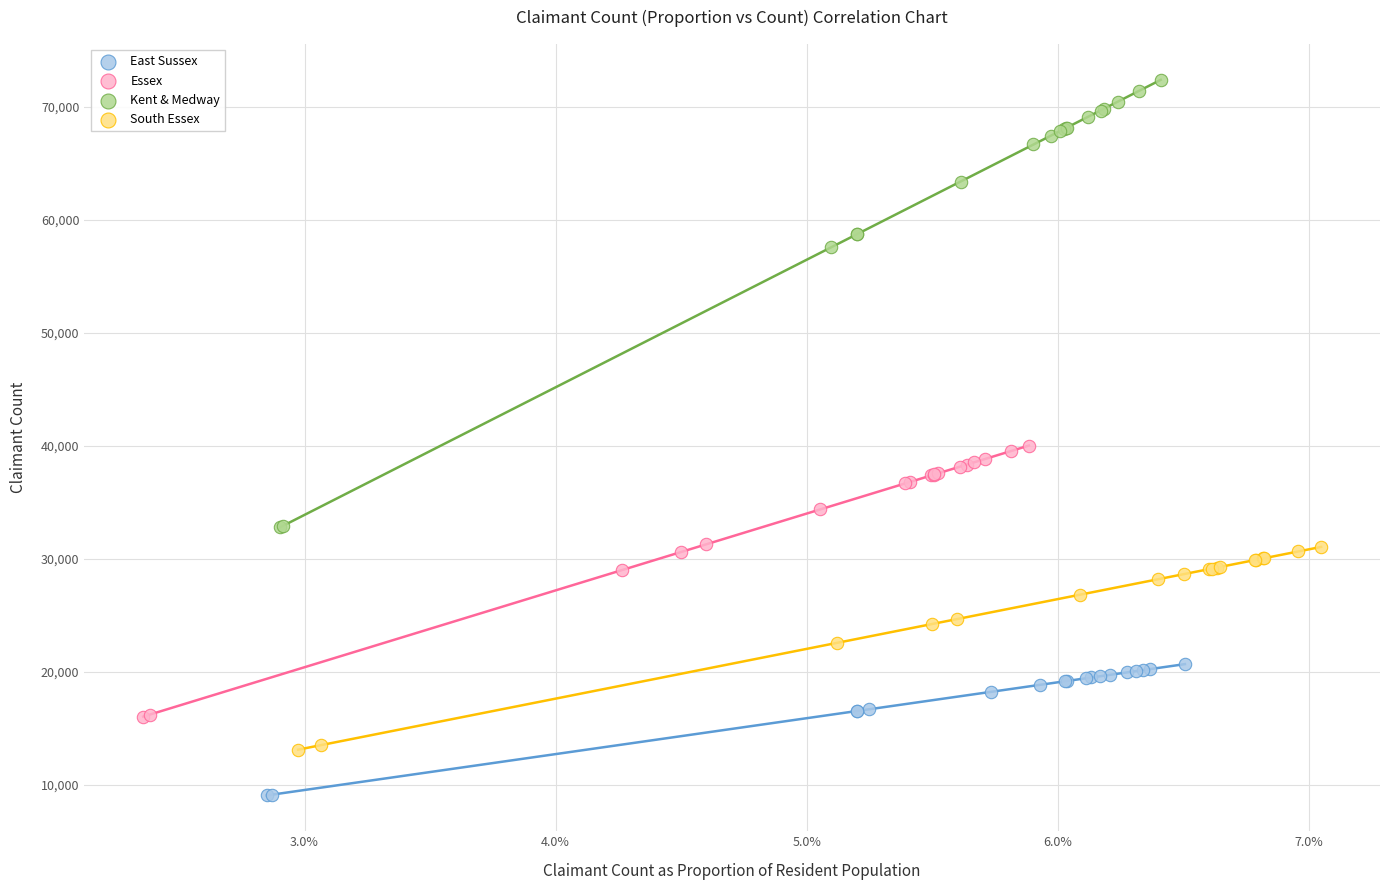

Which series has the largest Y range (max minus min)?

Kent & Medway